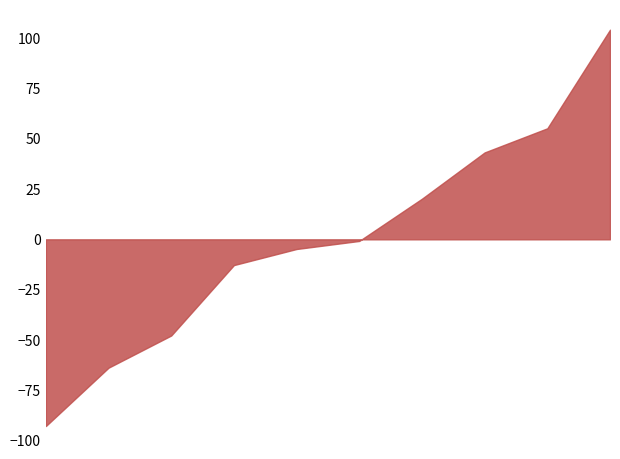

What is the difference between the maximum and minimum values?

197.0